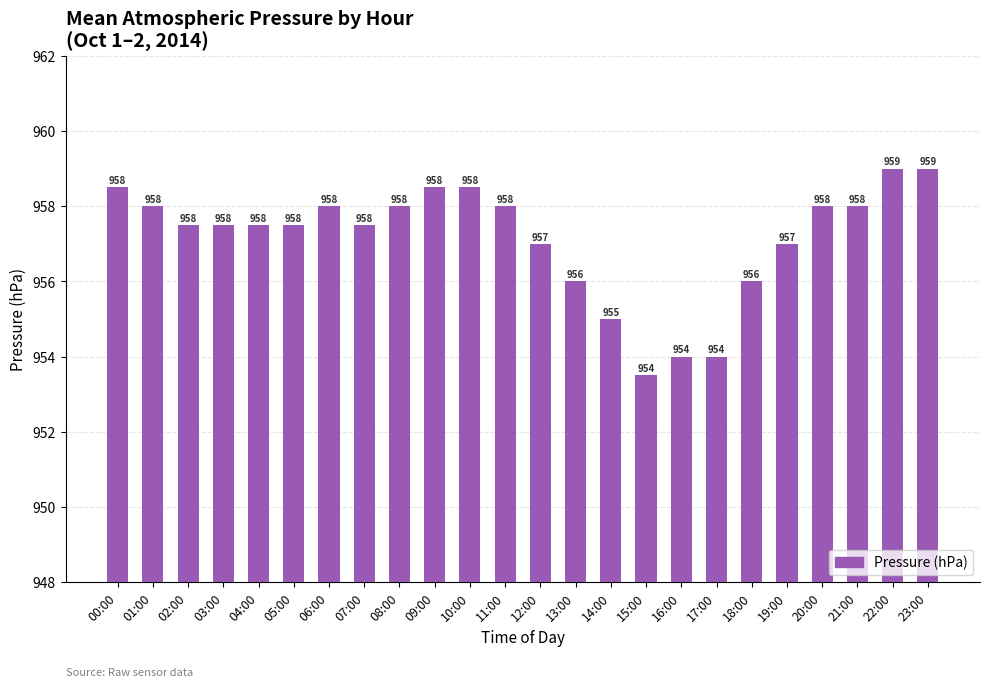

How many values are below 957?

6